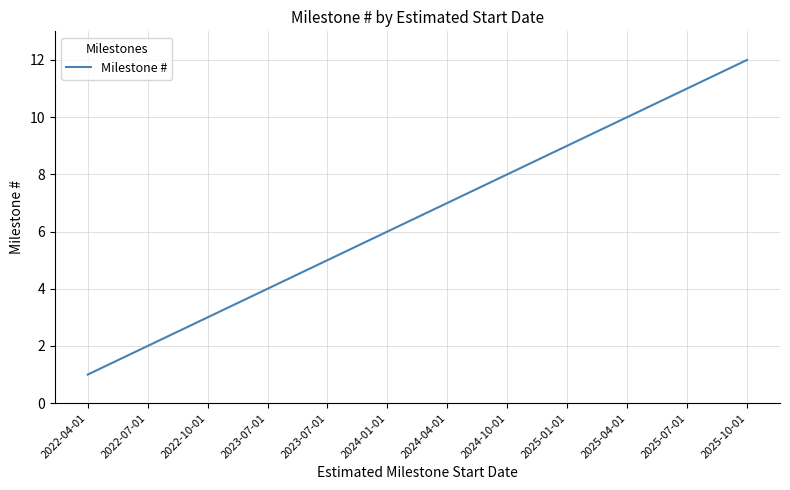

How many lines are shown in the chart?

1